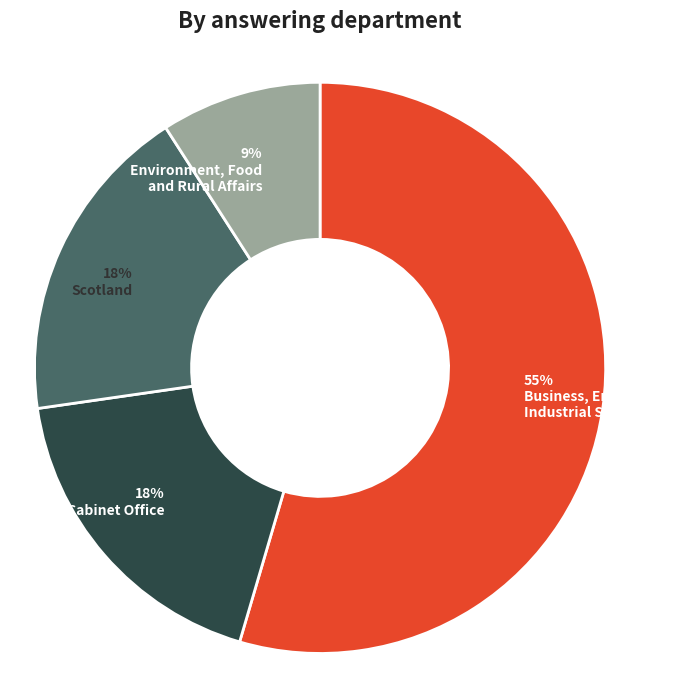

Is there any slice that represents more than half of the pie?

Yes